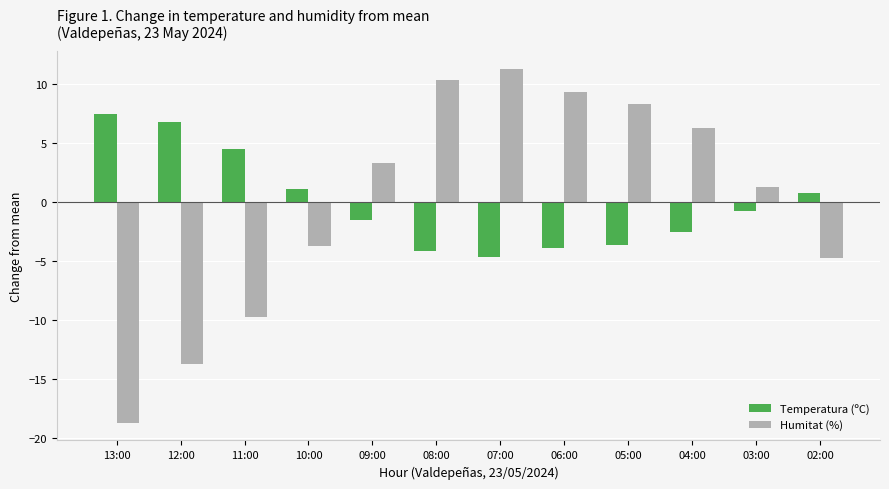

Reading left to right, what are all the values shown in this chart?

Temperatura (ºC): 13:00=7.5	12:00=6.8	11:00=4.5	10:00=1.1	09:00=-1.5	08:00=-4.1	07:00=-4.6	06:00=-3.9	05:00=-3.6	04:00=-2.5	03:00=-0.7	02:00=0.8
Humitat (%): 13:00=-18.7	12:00=-13.7	11:00=-9.7	10:00=-3.7	09:00=3.3	08:00=10.3	07:00=11.3	06:00=9.3	05:00=8.3	04:00=6.3	03:00=1.3	02:00=-4.7